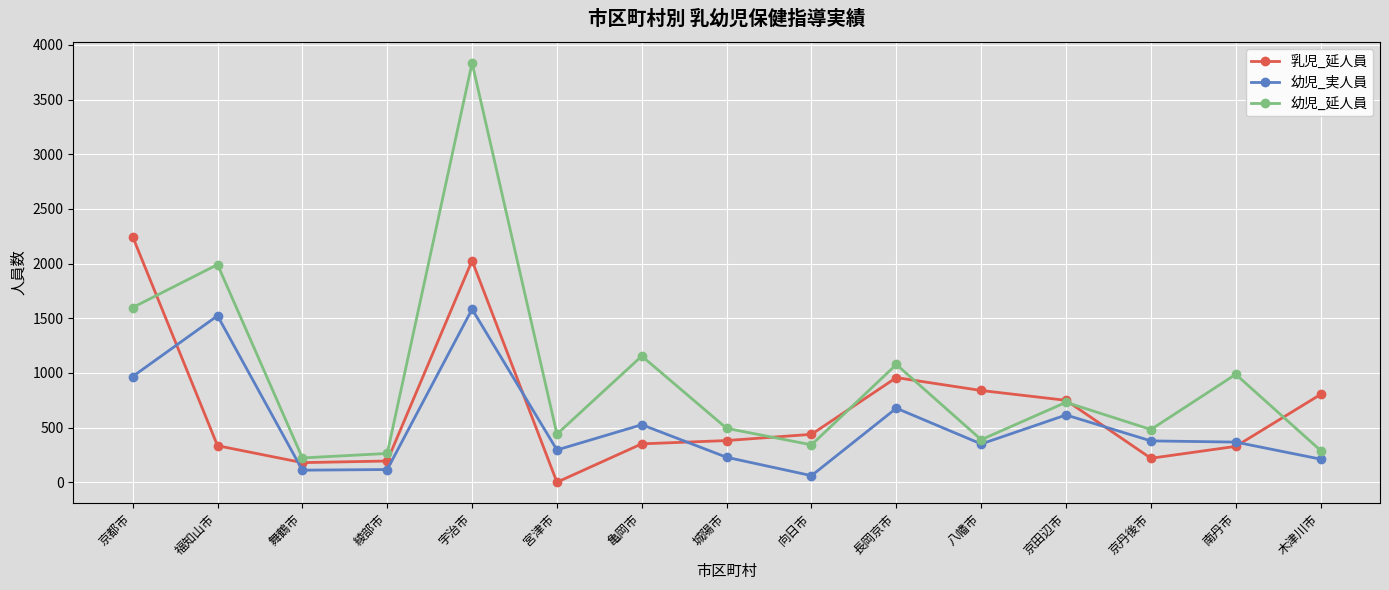

What is the value of the 乳児_延人員 point at the 3rd from the left?

179